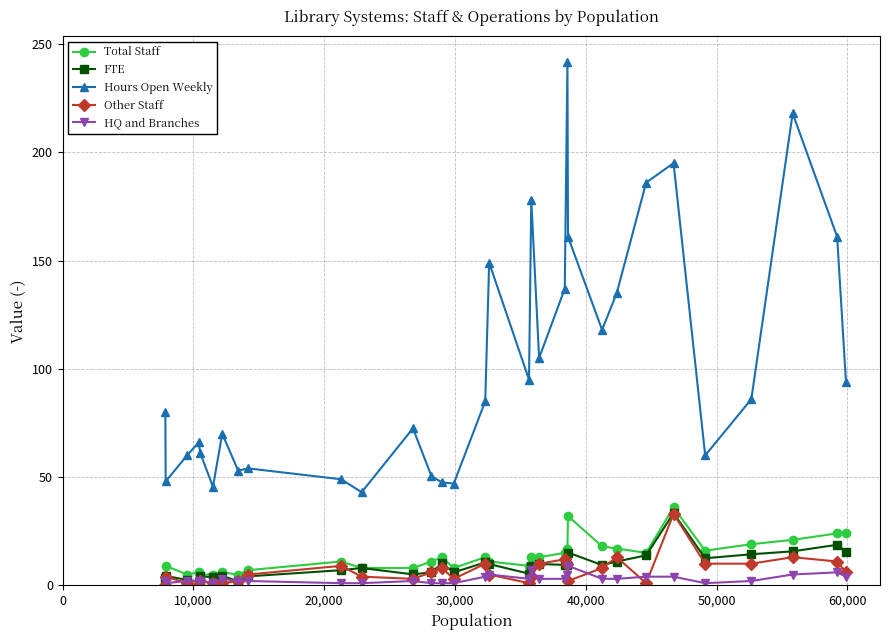

True or false: Hours Open Weekly and Total Staff cross at least once.

False